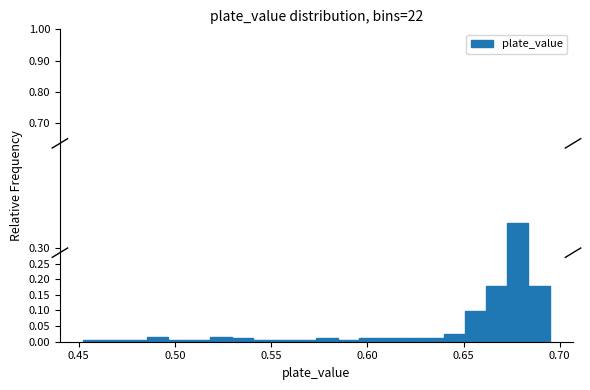

Around what value on the x-axis is the tallest bar? Give the approximate position of its centre, as read against the axis.

0.680